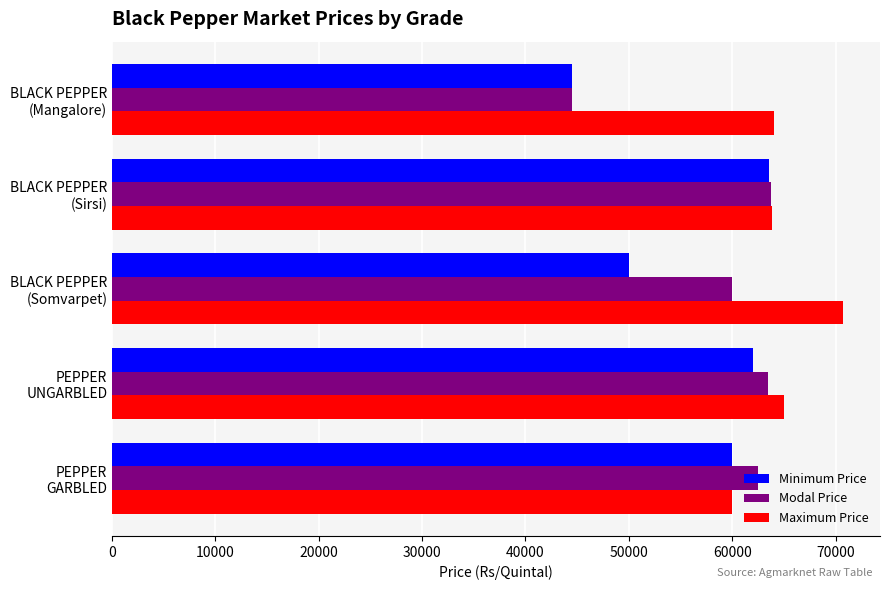

How many series are shown in this chart?

3